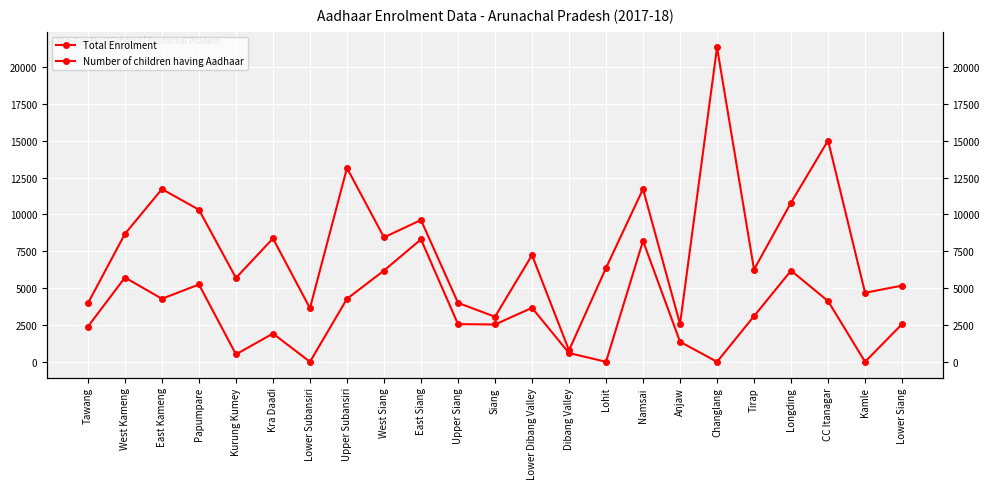

Between Kamle and Papumpare, which is larger?

Papumpare